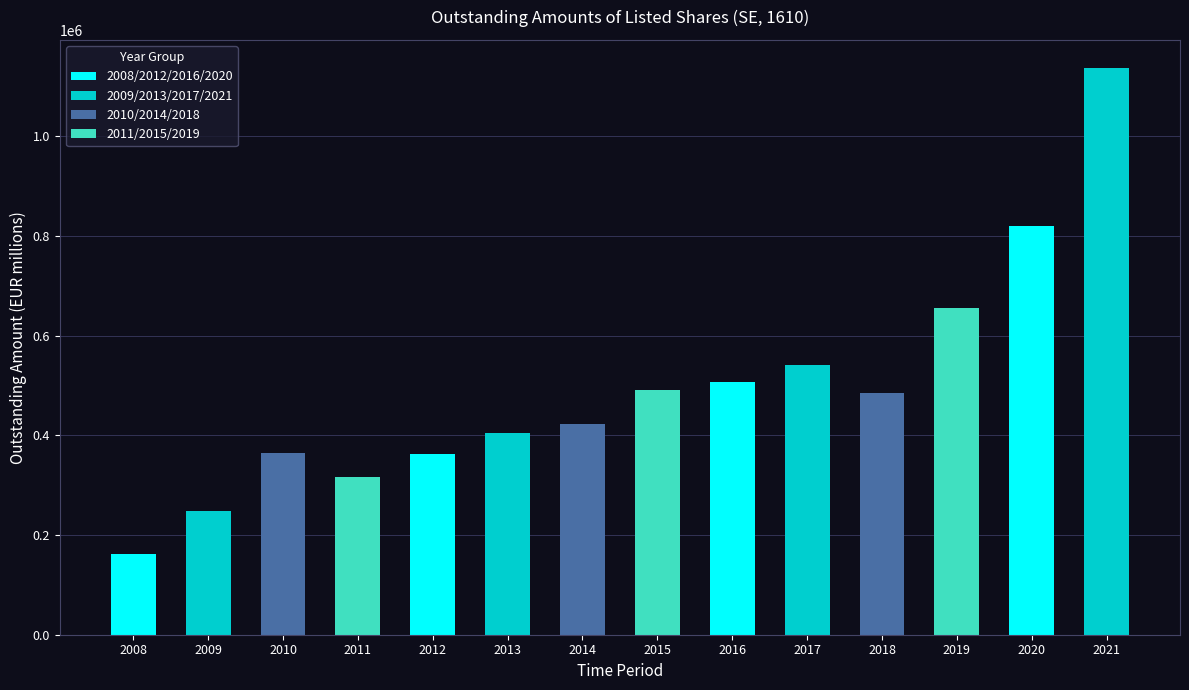

What is the difference between the maximum and minimum values?

975107.5